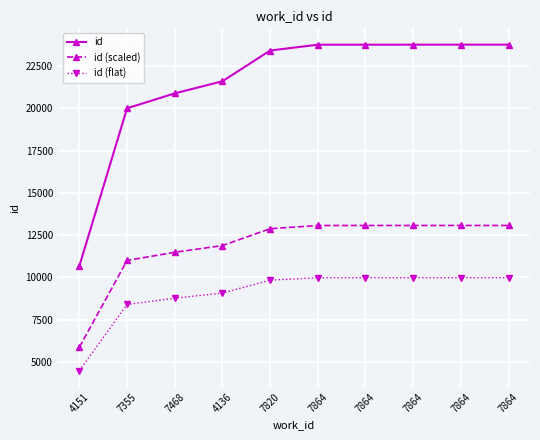

List the series in order of their overall mean, lowest first.

id (flat), id (scaled), id